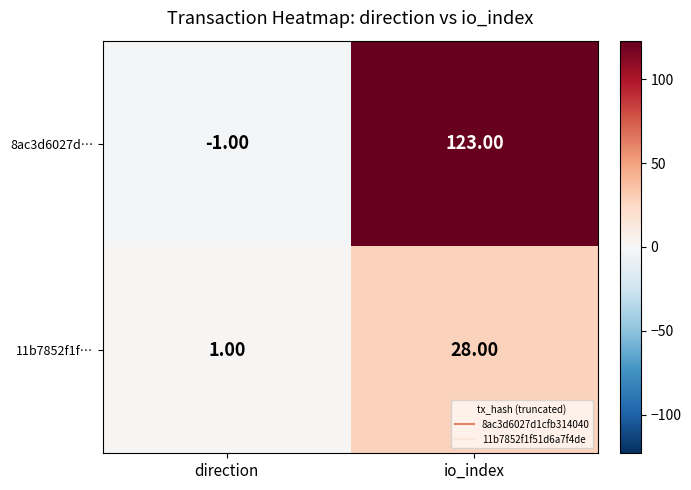

At which label is 8ac3d6027d… closest to 61?

direction